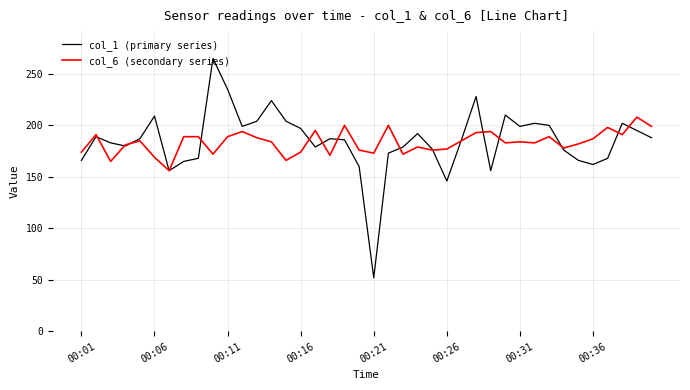

List the series in order of their peak value, lowest first.

col_6 (secondary series), col_1 (primary series)